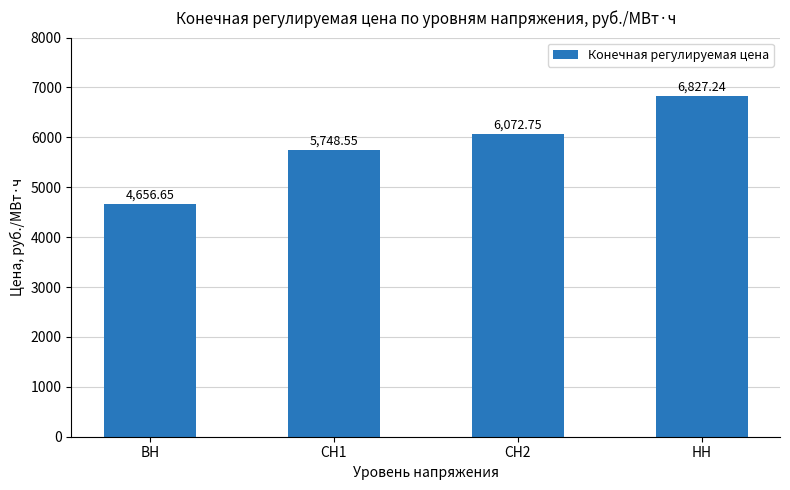

Is it true that the value at ВН is 4656.7?

True